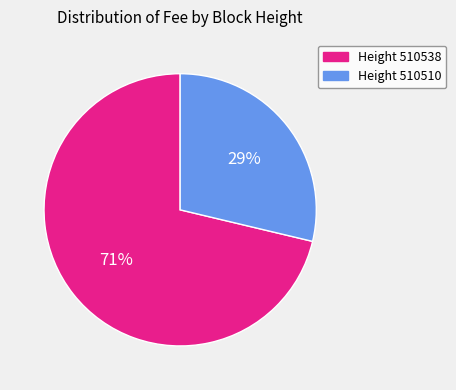

To the nearest percent, what is the average slice percentage?

50%